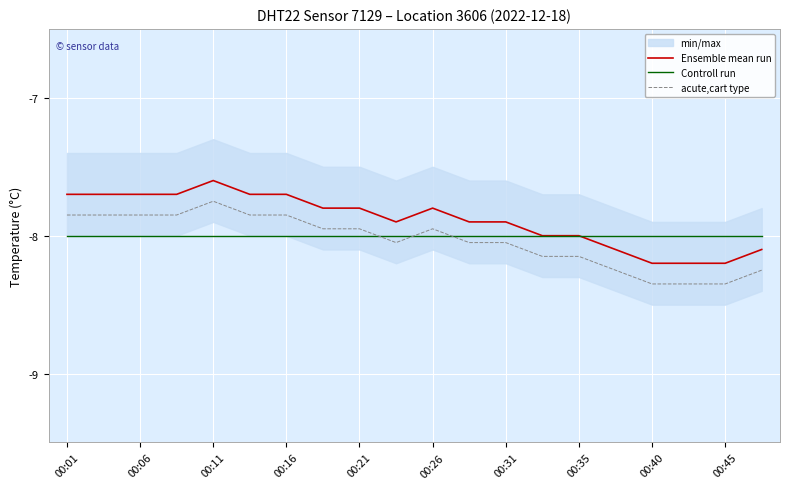

How many data points does each series have?

20